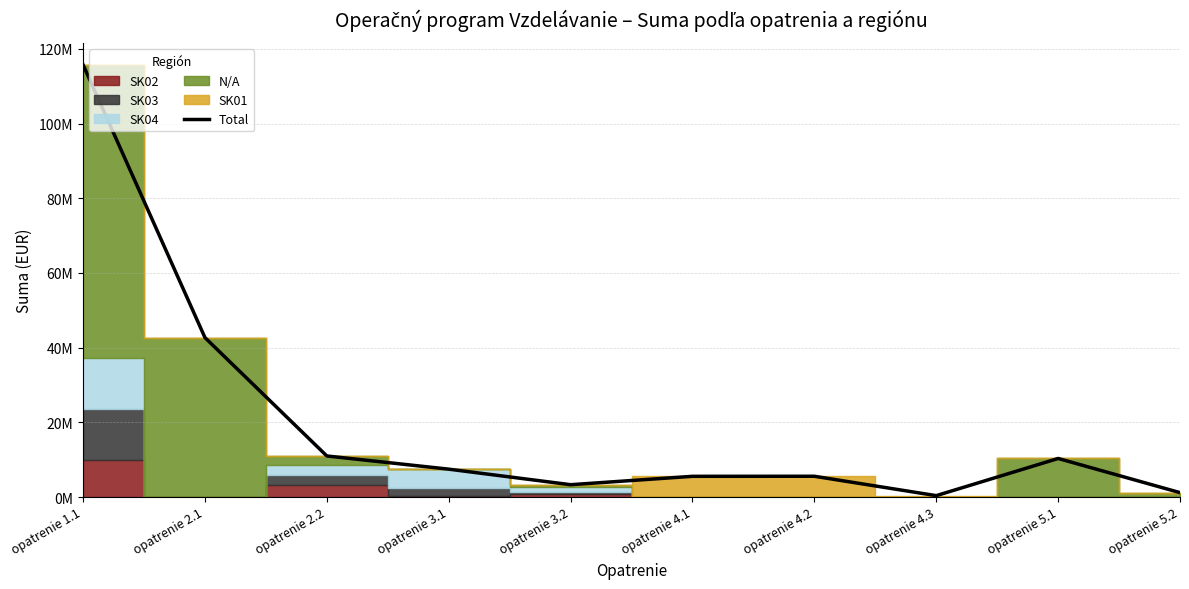

Reading left to right, transcribe all the data shown in this chart.

115744279.9	42688948.5	10993651.0	7463071.4	3301202.2	5545375.7	5562911.5	369627.2	10324611.6	1179365.0